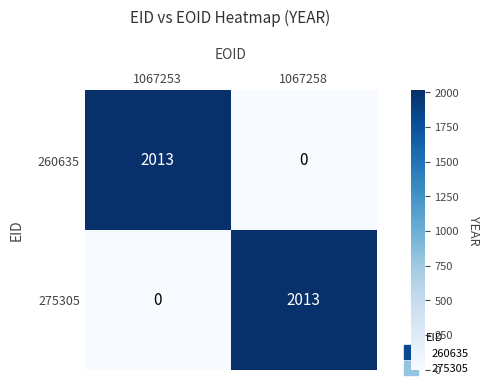

The value of 275305 at 1067253 is 0. True or false?

True